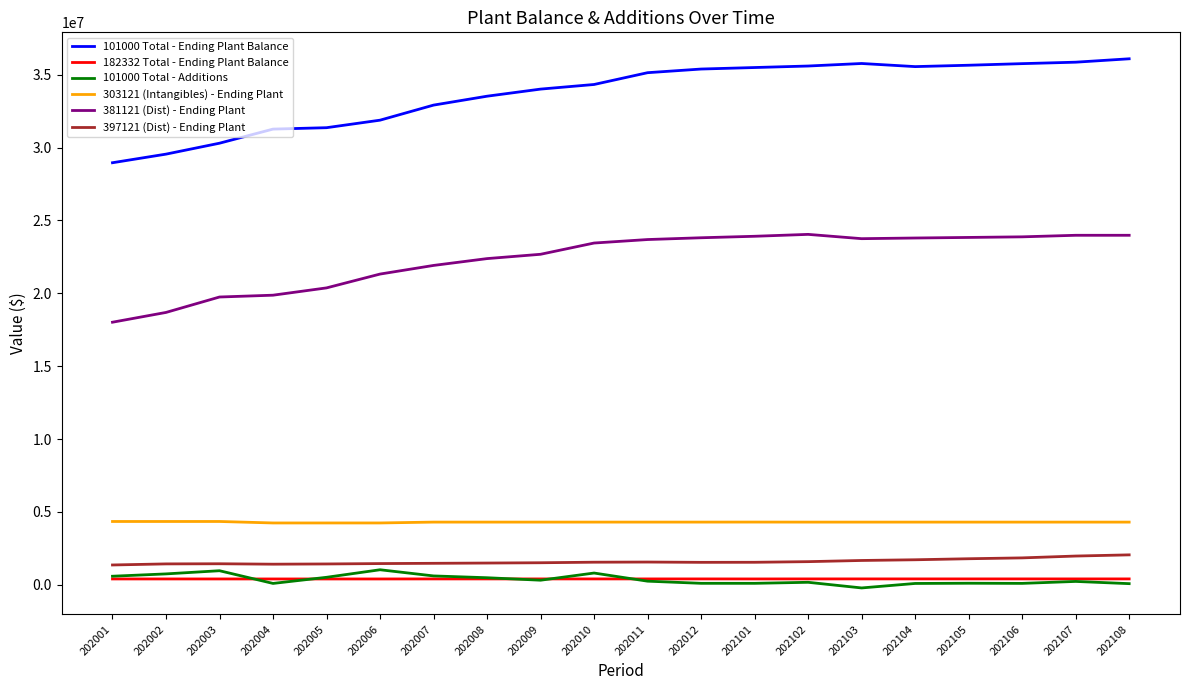

The 303121 (Intangibles) - Ending Plant series shows 4244718.0 at 202005. True or false?

True